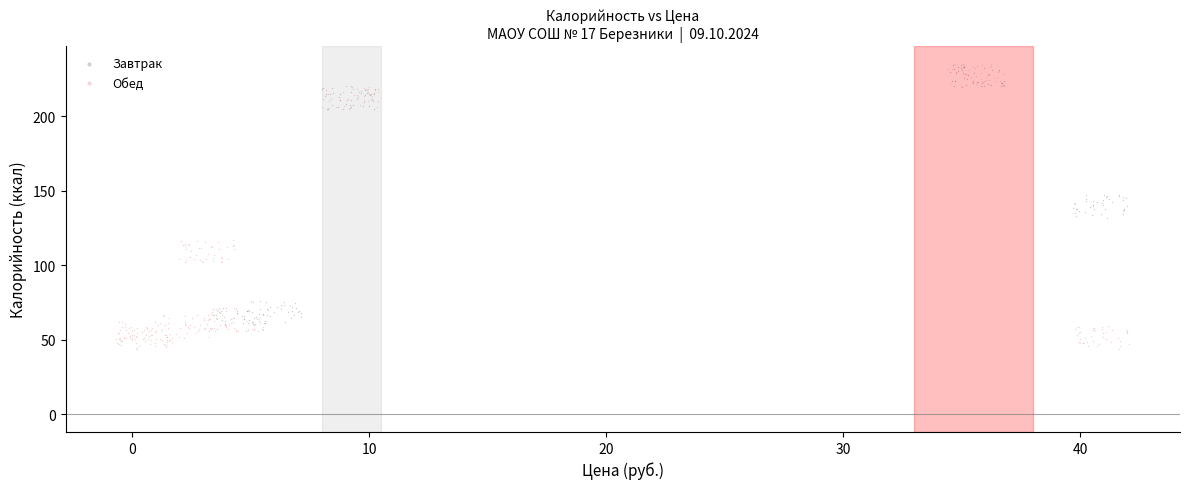

Which series reaches the minimum Y coordinate?

Обед